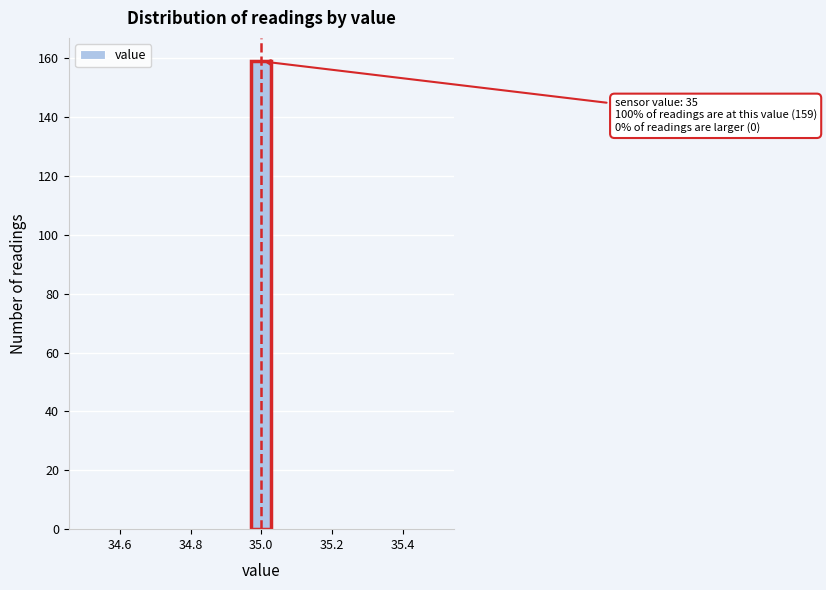

Read against the x-axis, roughly where is the centre of the tallest bar?

35.00